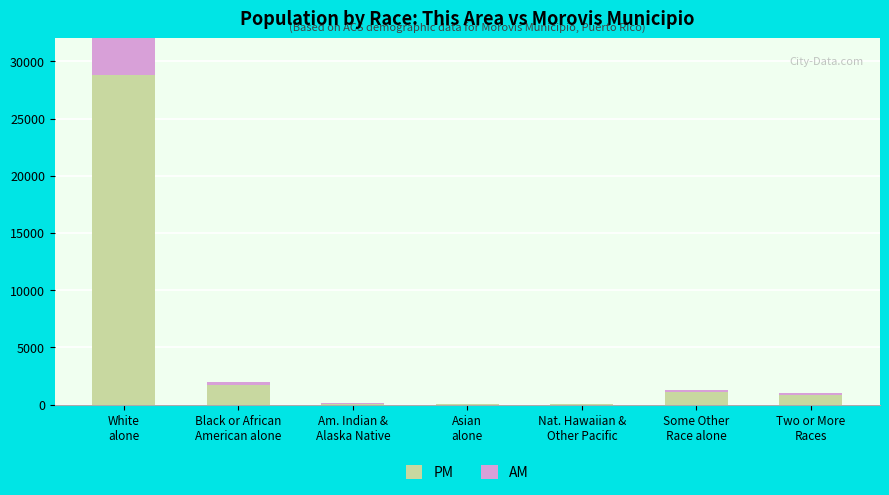

What is the sum of all PM values?

32610